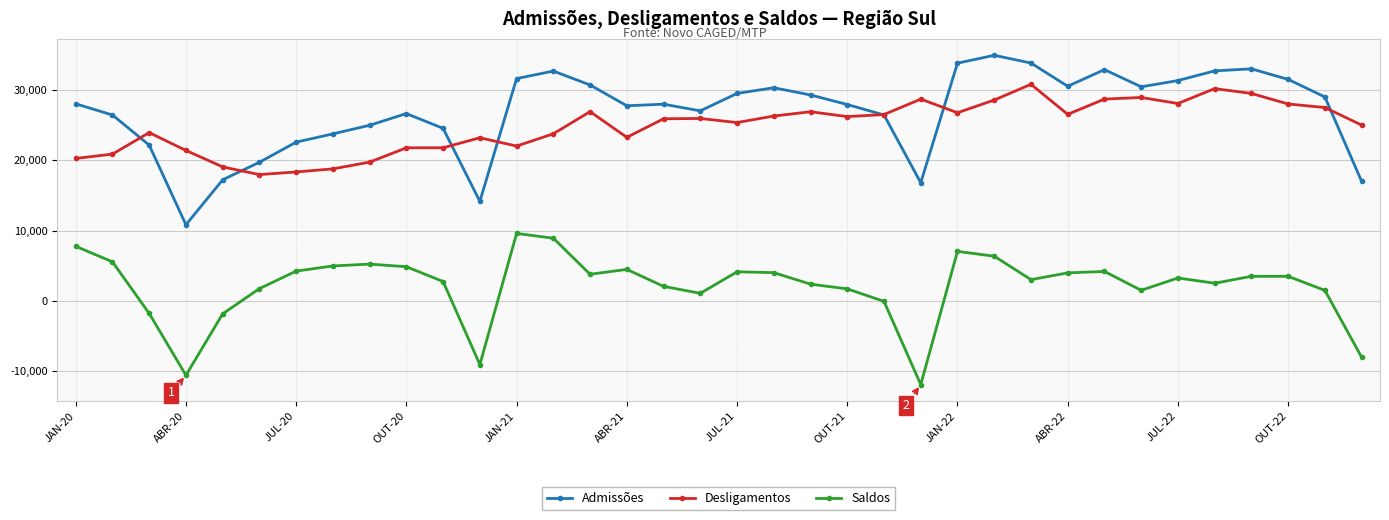

True or false: Saldos and Admissões intersect in this chart.

False